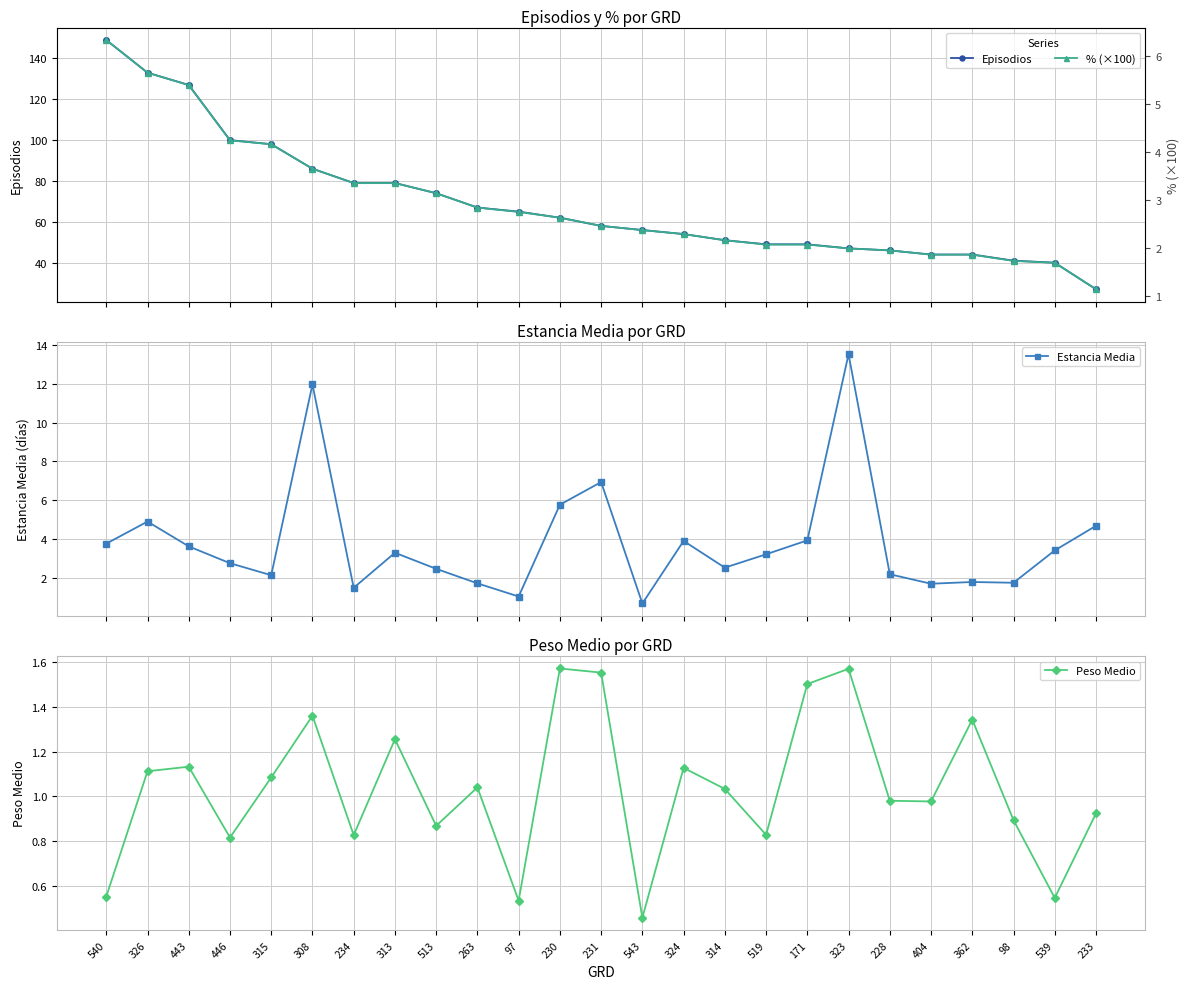

Does the chart have visible grid lines?

Yes